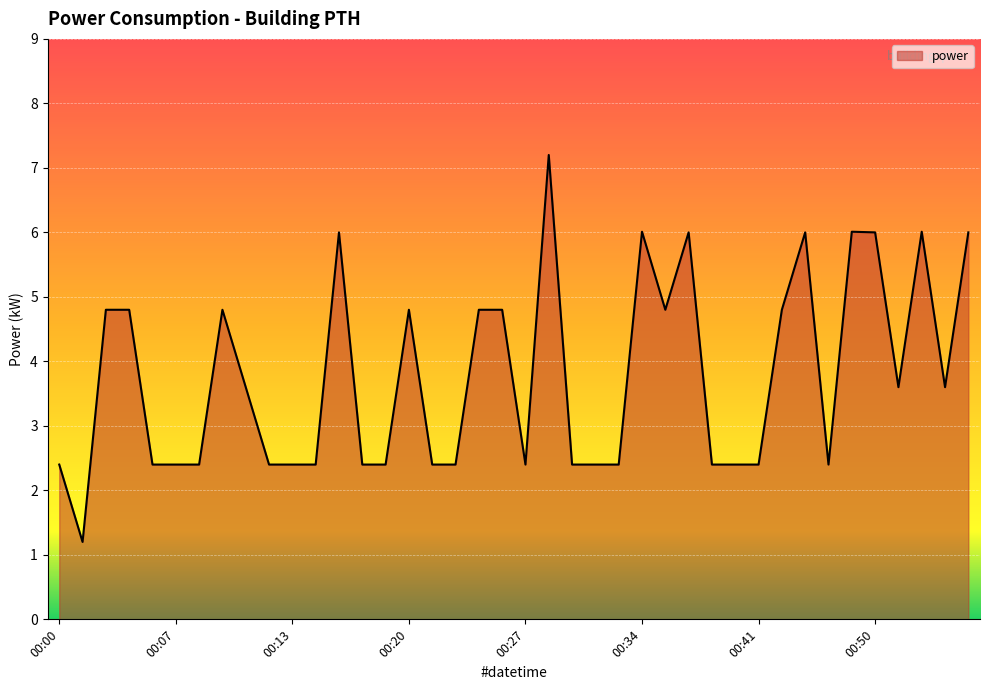

What is the minimum value shown in the chart?

1.2